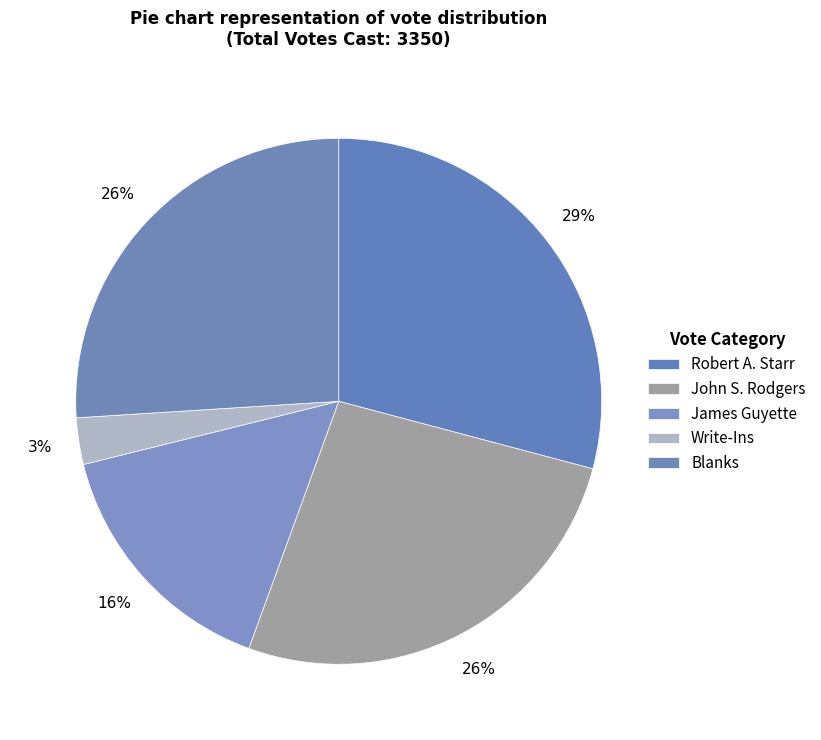

What percentage do John S. Rodgers and Write-Ins together represent?

29.3%